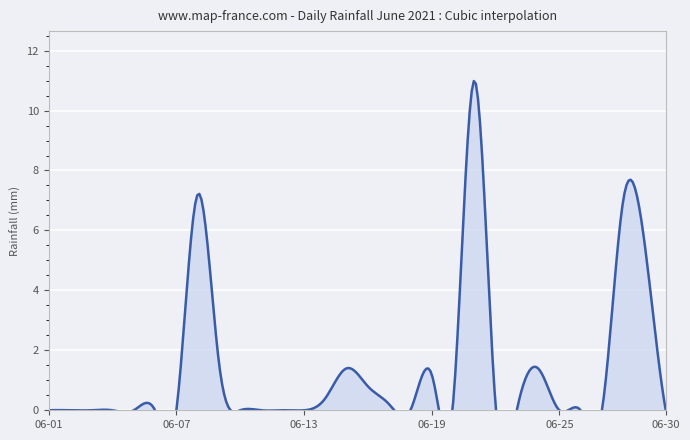

How many lines are shown in the chart?

1